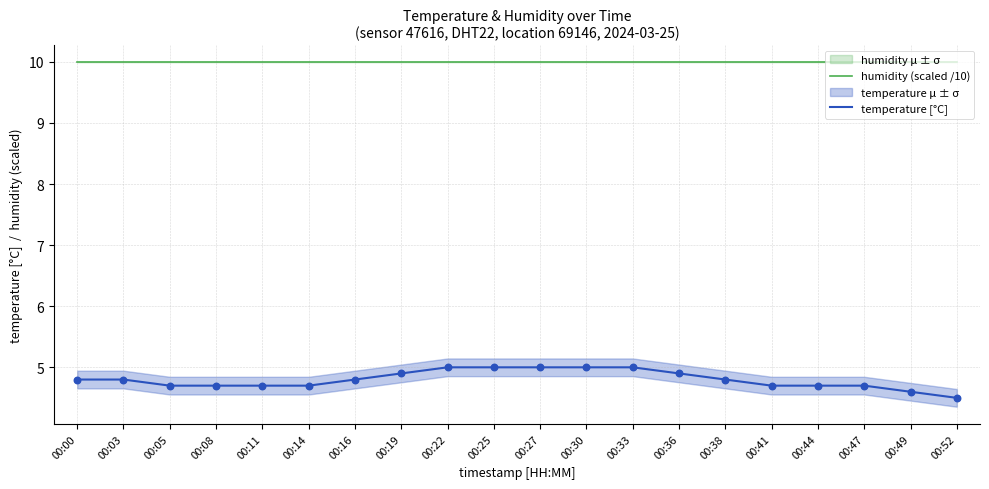

Which series contains the highest Y value?

humidity (scaled /10)